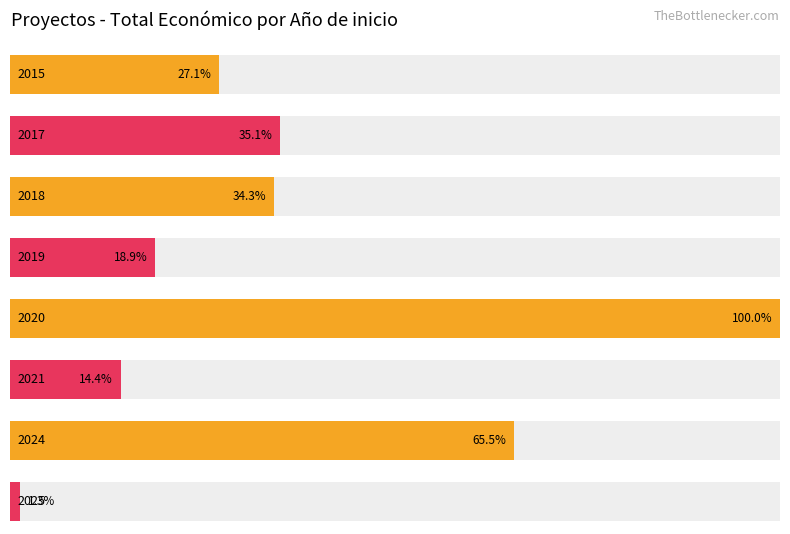

The value at 2018 is 5962019. True or false?

True